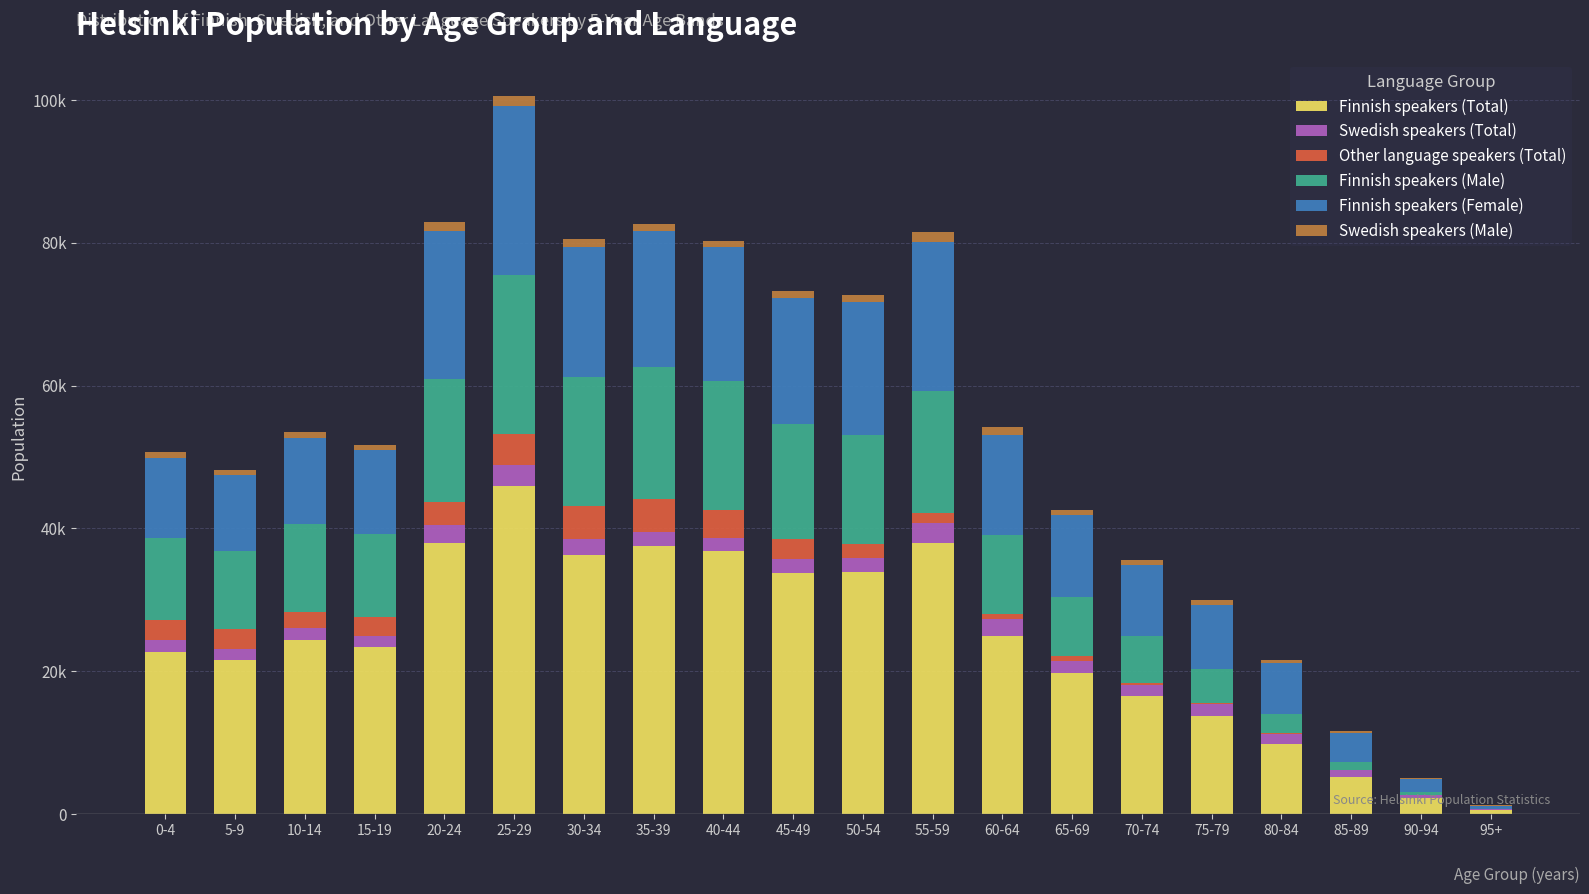

What is the label of the 10th bar from the left?

45-49